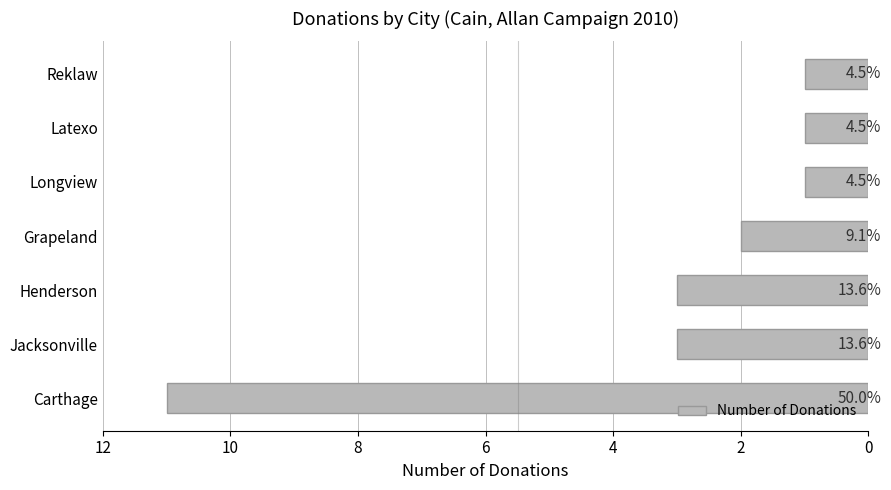

How many bars are there in total?

7